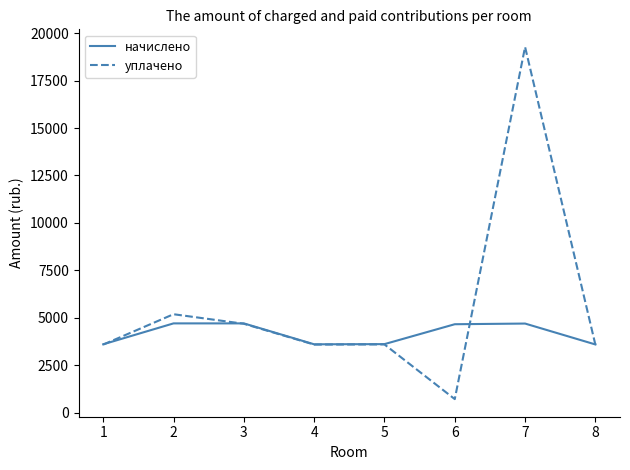

Which series has the largest total across all categories?

уплачено